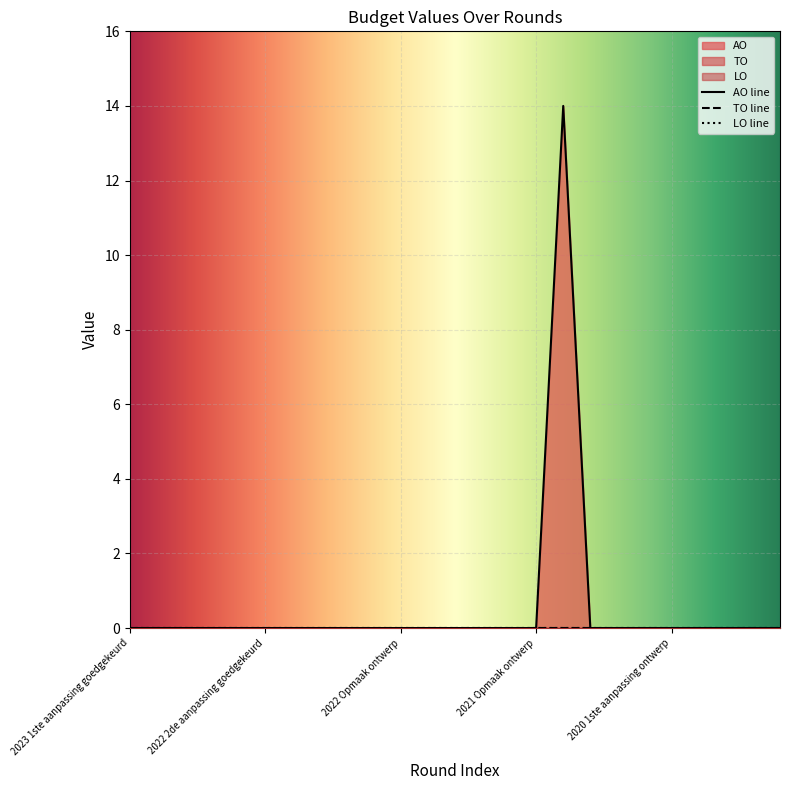

How many positive values does the AO series have?

1